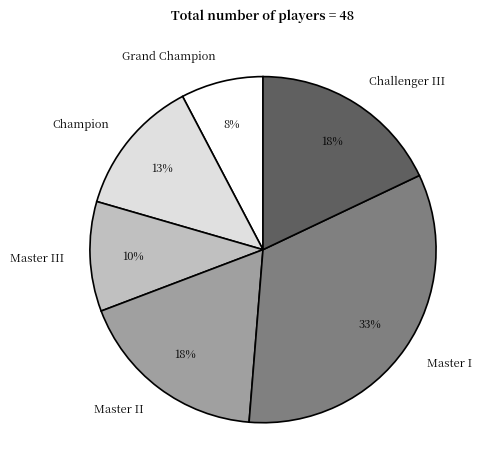

How many slices are in this pie chart?

6